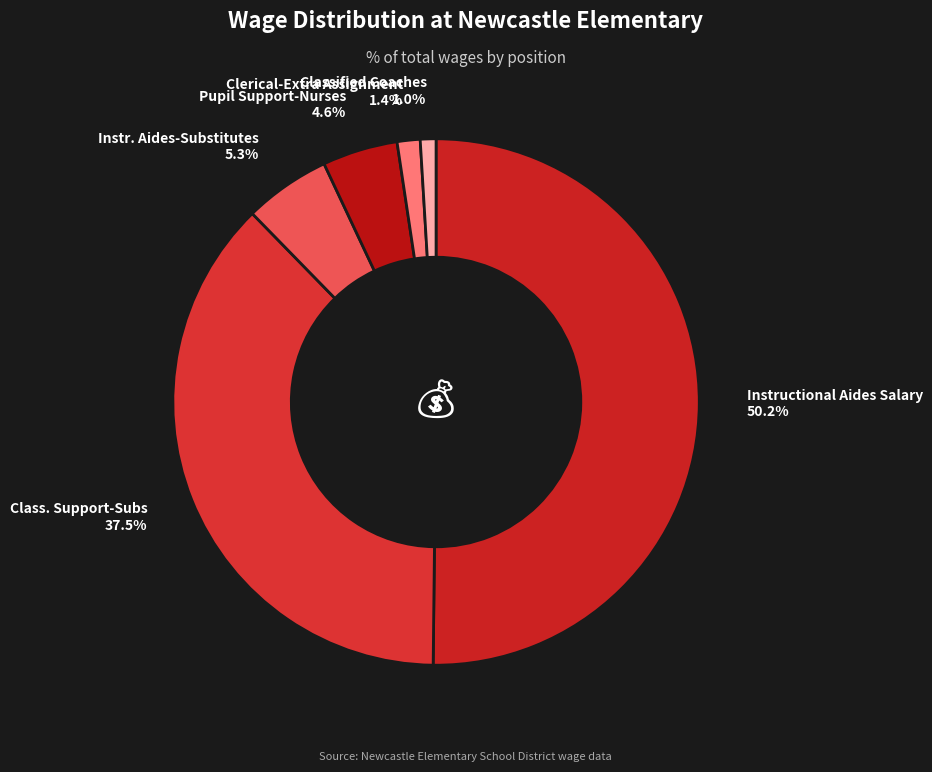

How many slices are in this pie chart?

6